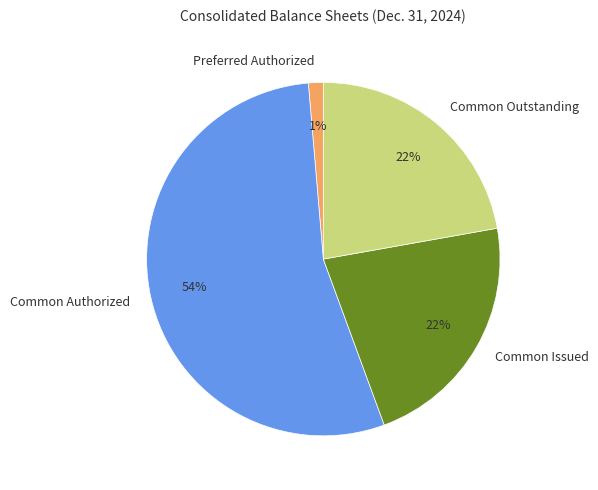

What percentage is the Preferred Authorized slice, to the nearest percent?

1%